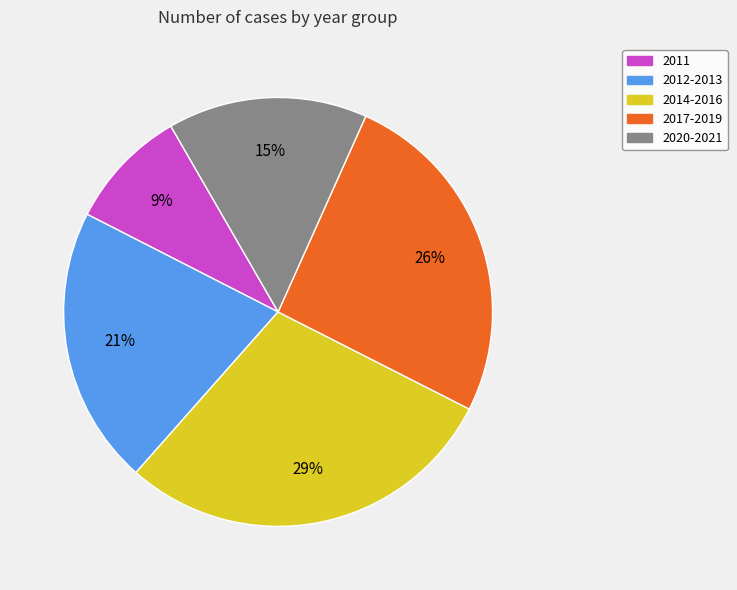

Does any single category account for the majority?

No